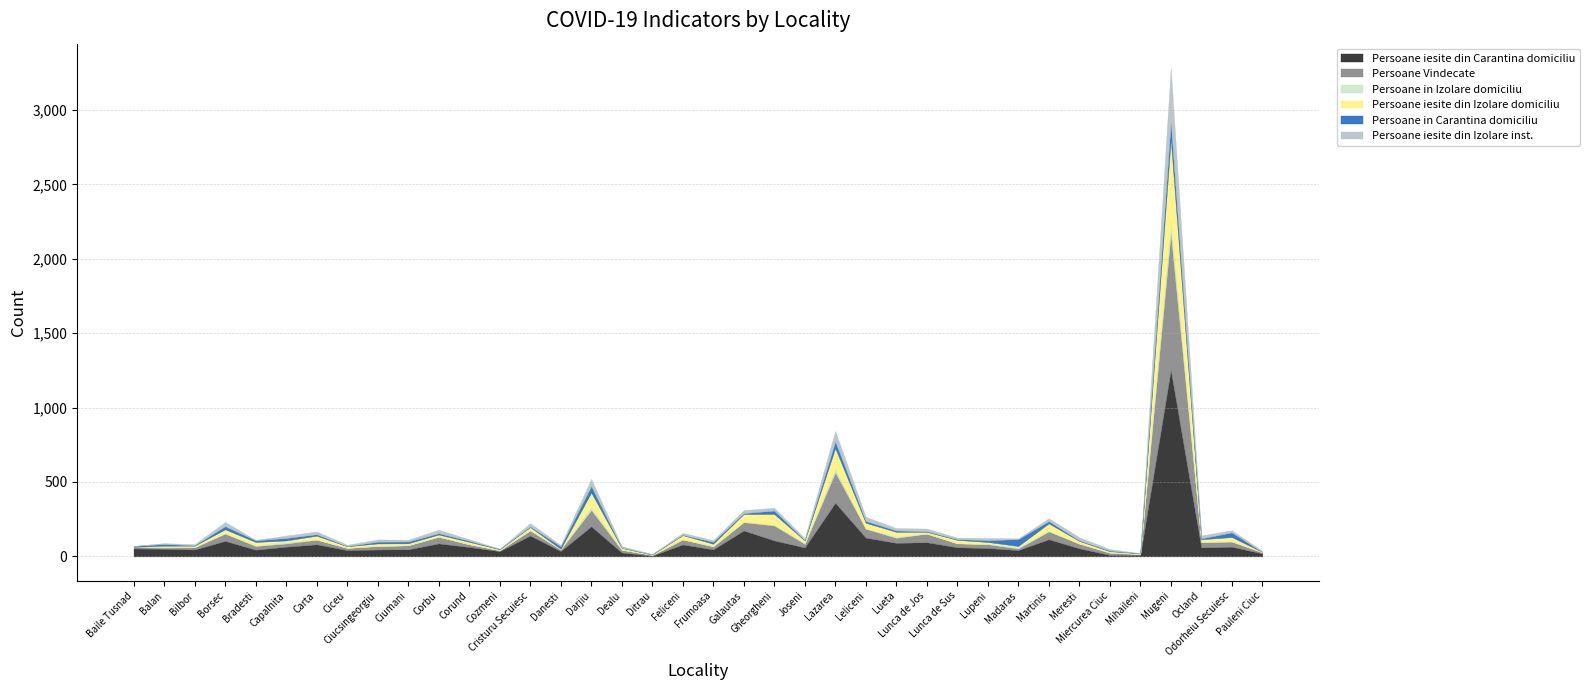

How many positive values does the Persoane in Carantina domiciliu series have?

37